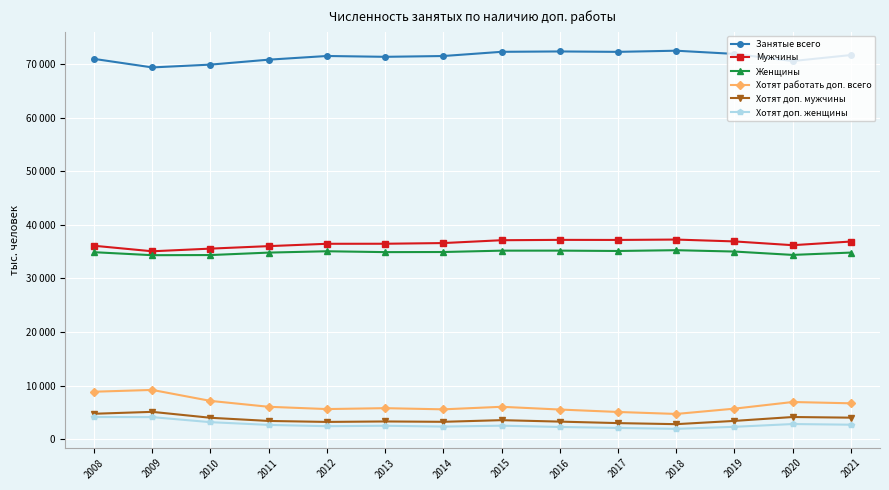

How many interior local valleys does the Хотят доп. мужчины series have?

3